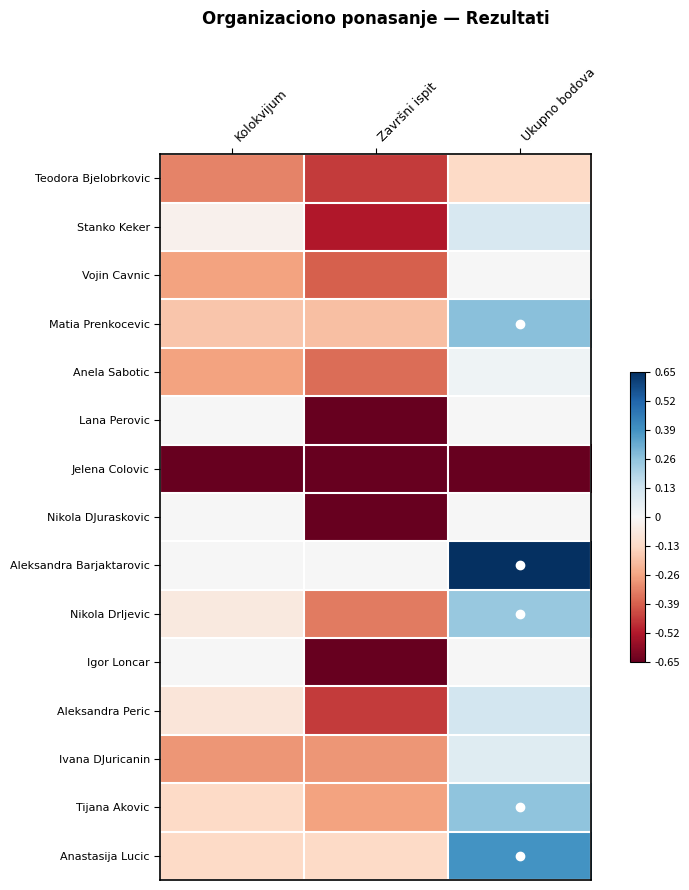

Reading right to left, what are all the values shown in this chart?

Teodora Bjelobrkovic: Ukupno bodova=-0.1	Završni ispit=-0.5	Kolokvijum=-0.3
Stanko Keker: Ukupno bodova=0.1	Završni ispit=-0.5	Kolokvijum=-0.0
Vojin Cavnic: Ukupno bodova=0.0	Završni ispit=-0.4	Kolokvijum=-0.3
Matia Prenkocevic: Ukupno bodova=0.3	Završni ispit=-0.2	Kolokvijum=-0.2
Anela Sabotic: Ukupno bodova=0.0	Završni ispit=-0.4	Kolokvijum=-0.3
Lana Perovic: Ukupno bodova=0.0	Završni ispit=-0.7	Kolokvijum=0.0
Jelena Colovic: Ukupno bodova=-0.7	Završni ispit=-0.7	Kolokvijum=-0.7
Nikola DJuraskovic: Ukupno bodova=0.0	Završni ispit=-0.7	Kolokvijum=0.0
Aleksandra Barjaktarovic: Ukupno bodova=0.7	Završni ispit=0.0	Kolokvijum=0.0
Nikola Drljevic: Ukupno bodova=0.2	Završni ispit=-0.3	Kolokvijum=-0.1
Igor Loncar: Ukupno bodova=0.0	Završni ispit=-0.7	Kolokvijum=0.0
Aleksandra Peric: Ukupno bodova=0.1	Završni ispit=-0.5	Kolokvijum=-0.1
Ivana DJuricanin: Ukupno bodova=0.1	Završni ispit=-0.3	Kolokvijum=-0.3
Tijana Akovic: Ukupno bodova=0.3	Završni ispit=-0.3	Kolokvijum=-0.1
Anastasija Lucic: Ukupno bodova=0.4	Završni ispit=-0.1	Kolokvijum=-0.1